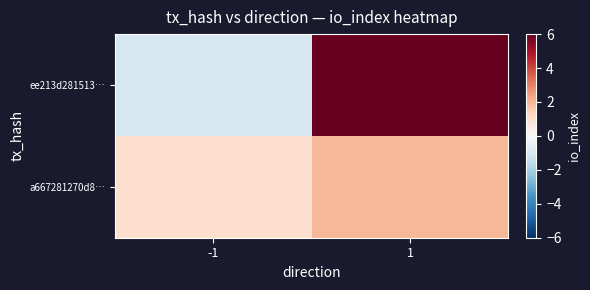

Rank the series at 1 from highest to lowest value.

ee213d281513…, a667281270d8…